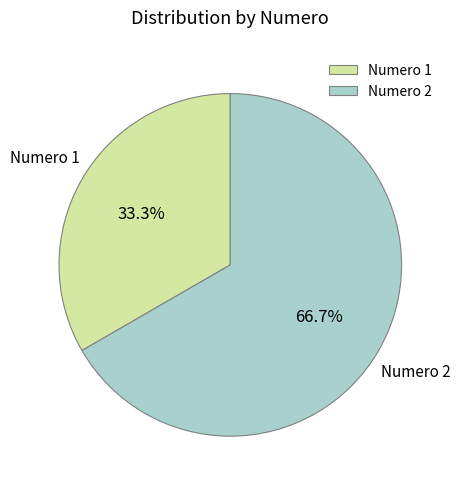

How many slices are in this pie chart?

2